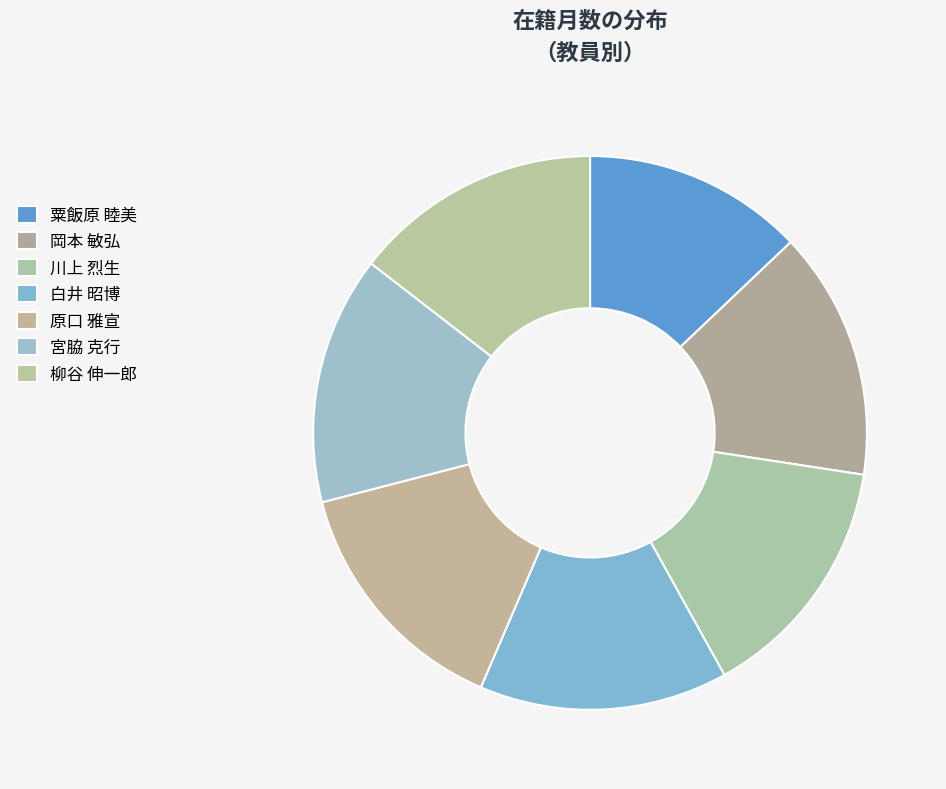

Rank the categories by value from lowest to highest.

粟飯原 睦美, 岡本 敏弘, 川上 烈生, 白井 昭博, 原口 雅宣, 宮脇 克行, 柳谷 伸一郎